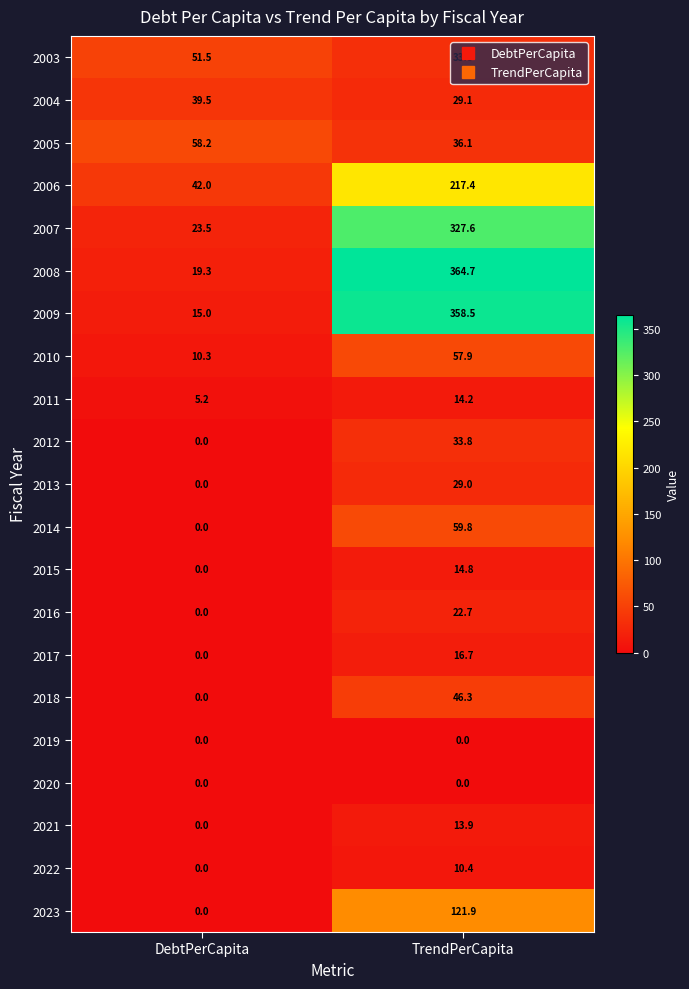

The value of 2010 at DebtPerCapita is 15.1. True or false?

False